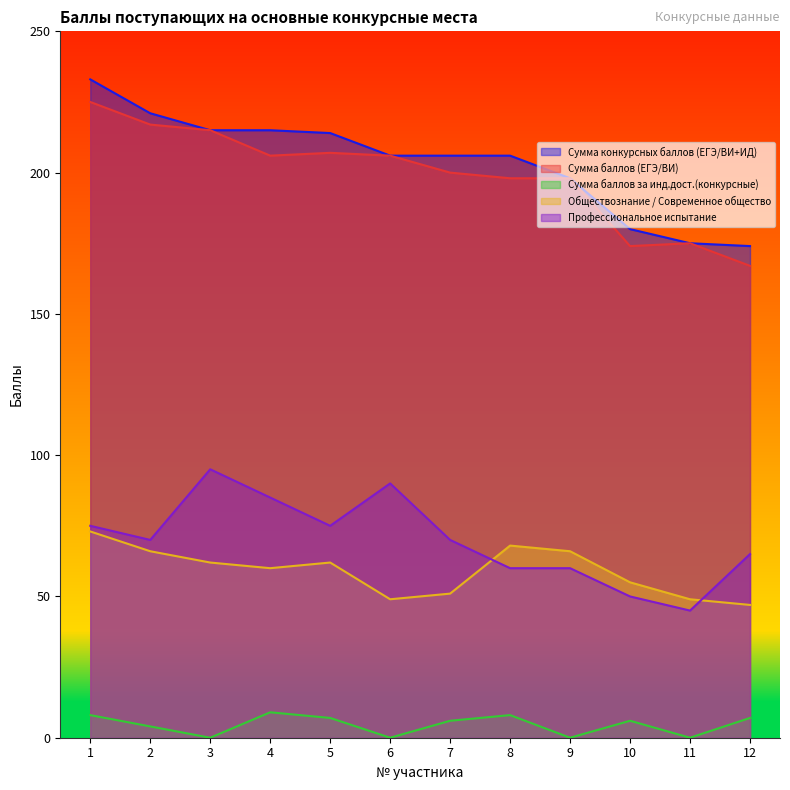

How many values in the Обществознание / Современное общество series exceed 62?

4